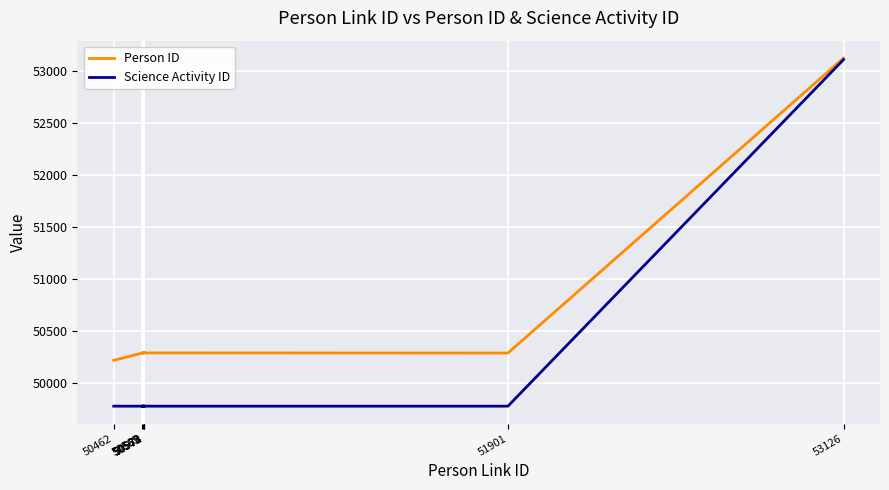

What are all the series names shown in the legend?

Person ID, Science Activity ID